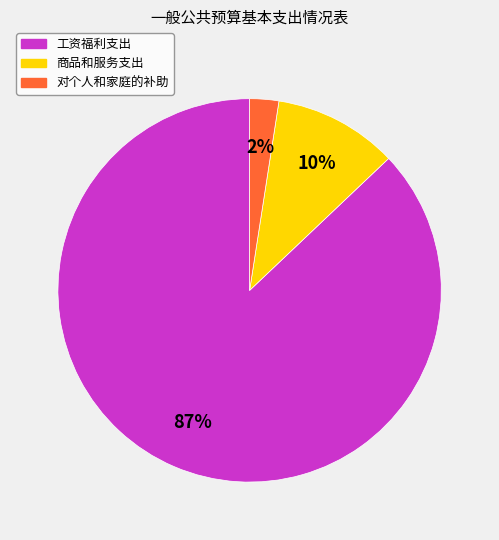

Which slice is the smallest?

对个人和家庭的补助